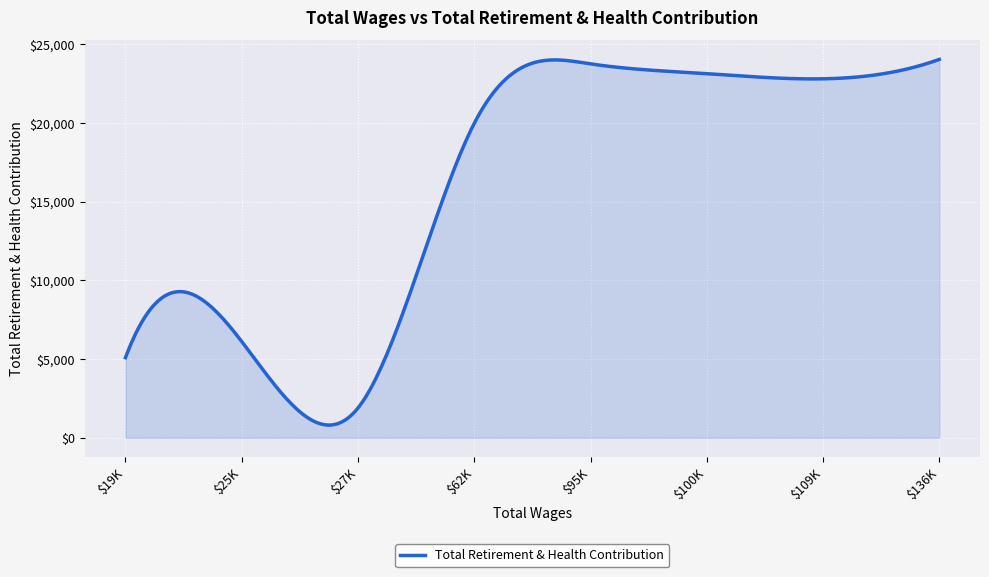

What is the difference between the maximum and minimum values?

23241.2